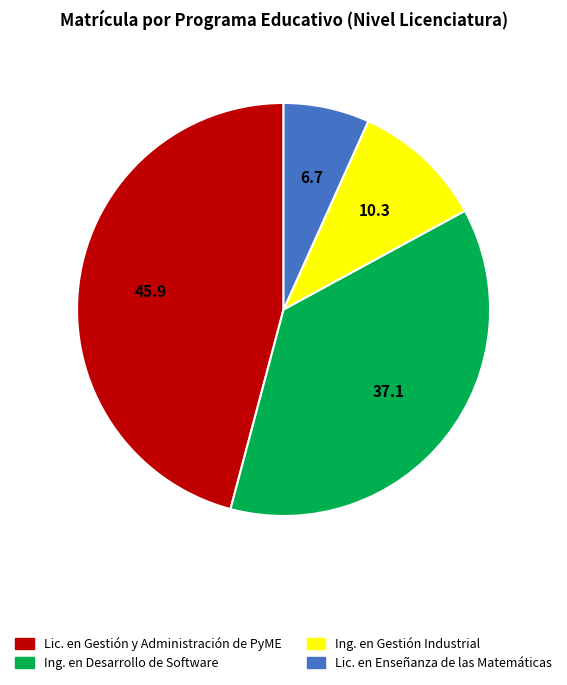

How many slices are in this pie chart?

4